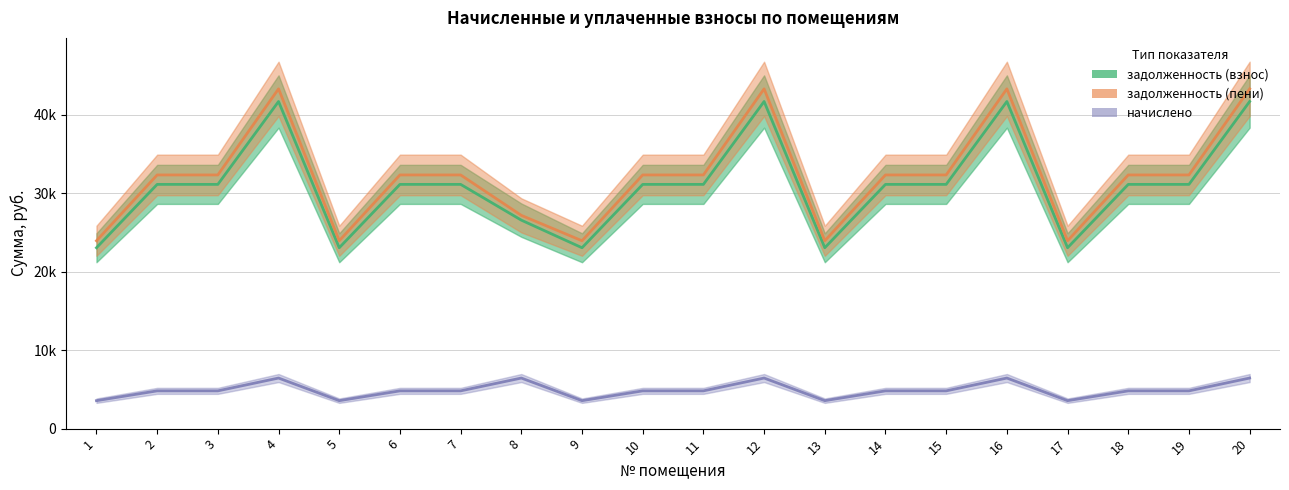

Rank the series at 14 from highest to lowest value.

задолженность (пени), задолженность (взнос), начислено